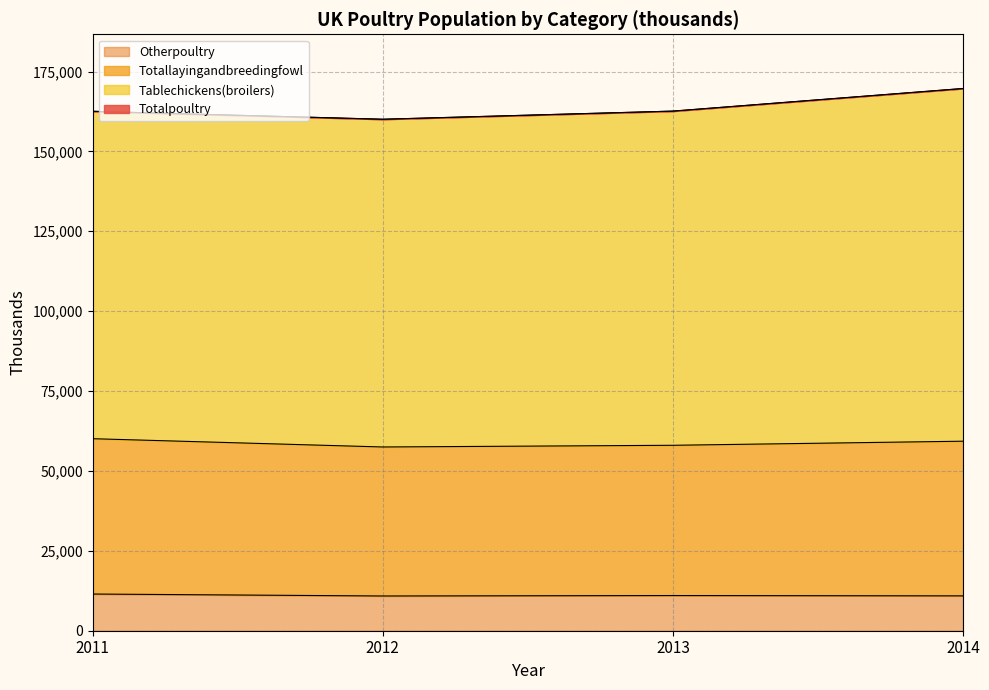

What is the highest value of the Otherpoultry series?

11481